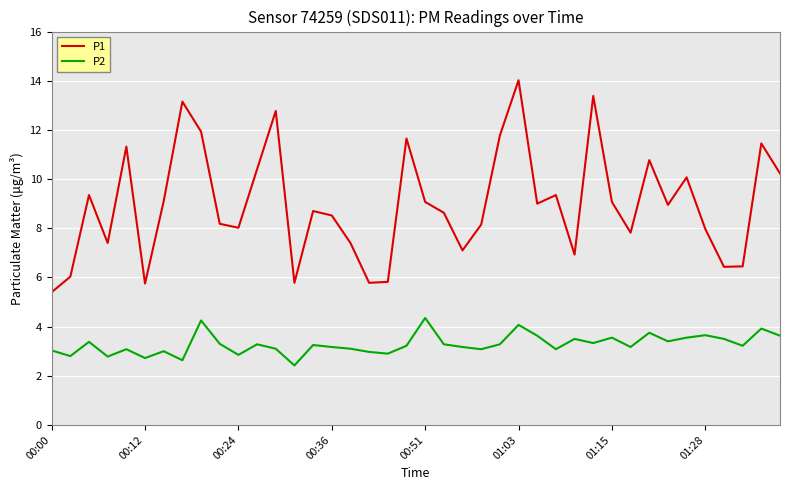

What is the highest value of the P1 series?

14.0